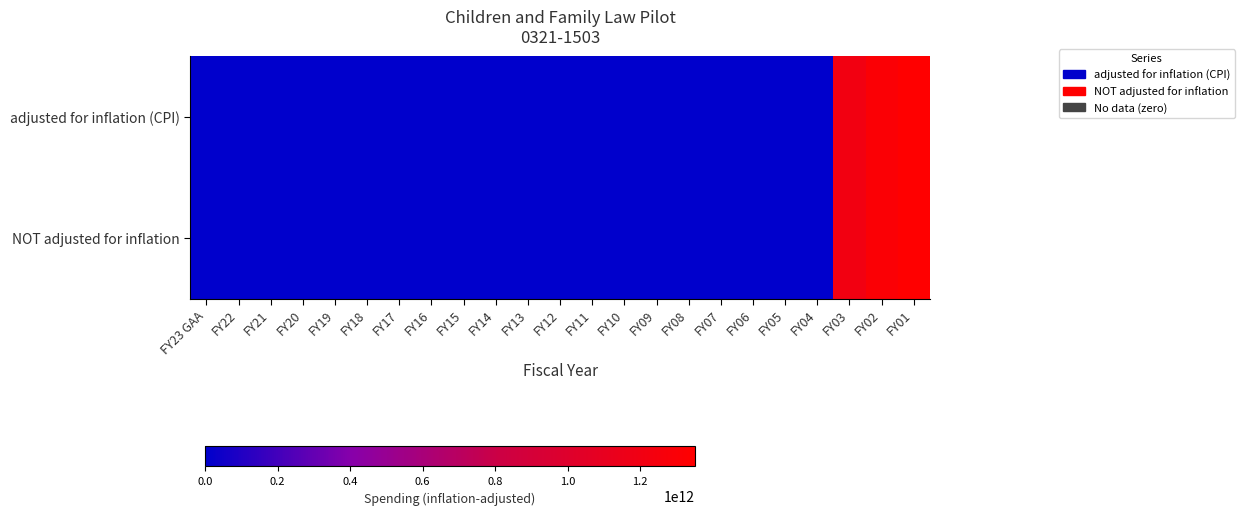

Which category has the highest value across all series?

FY01